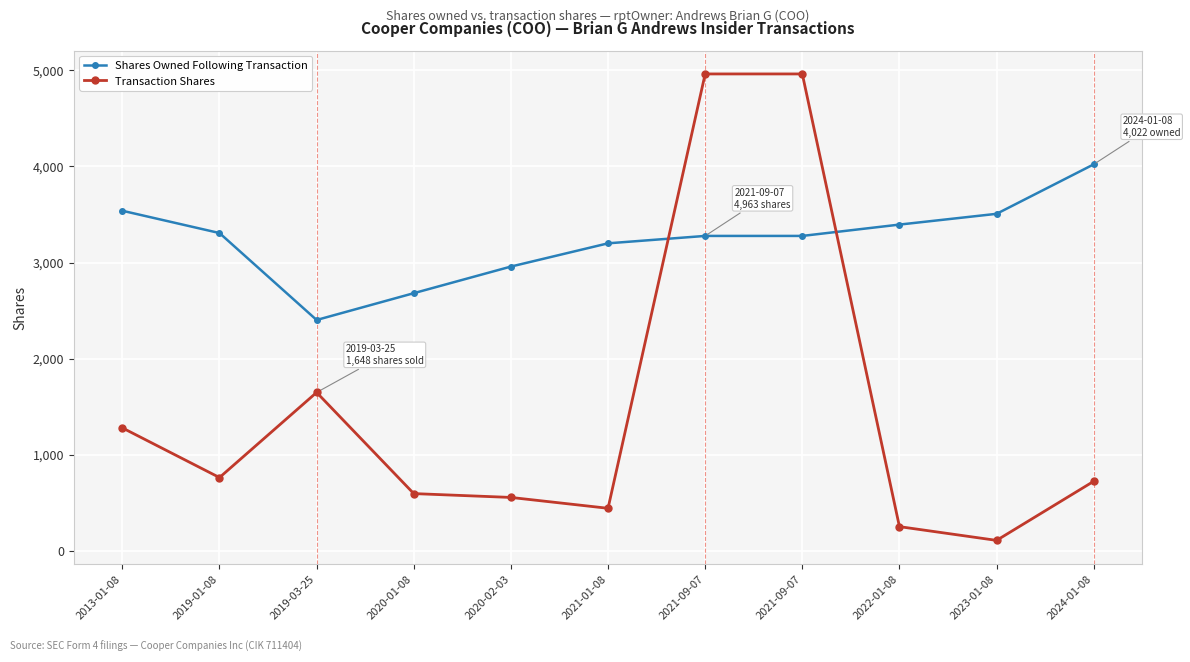

Does the chart have visible grid lines?

Yes